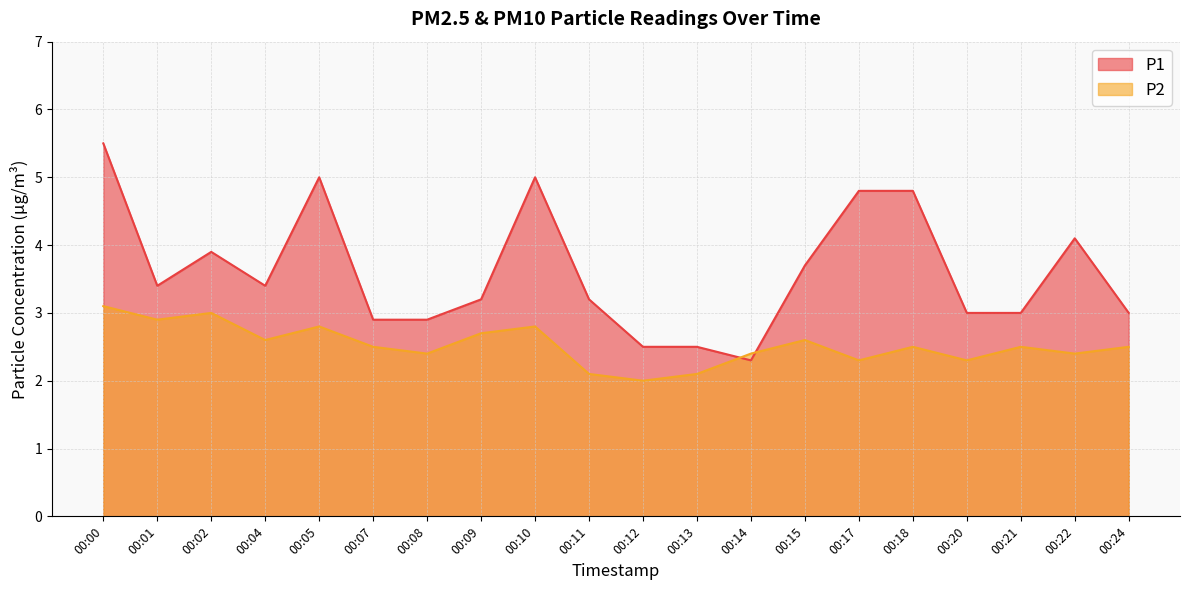

Which label corresponds to the largest value in the chart?

00:00